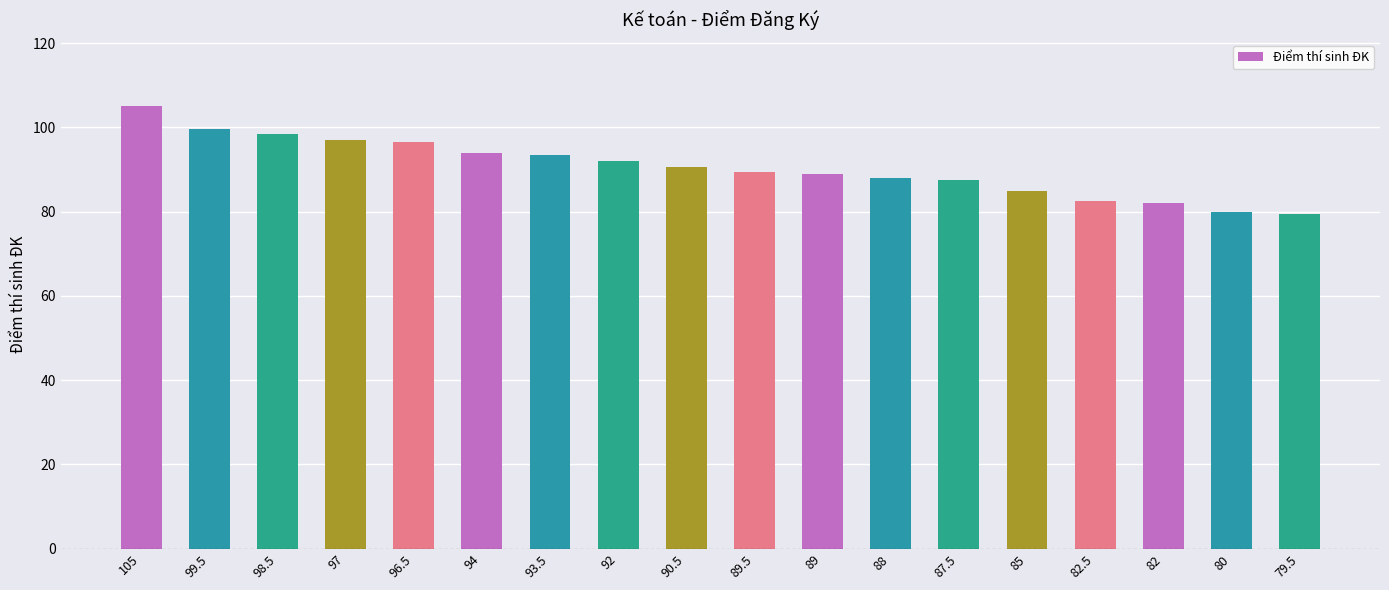

What is the difference between the values at 105 and 79.5?

25.5